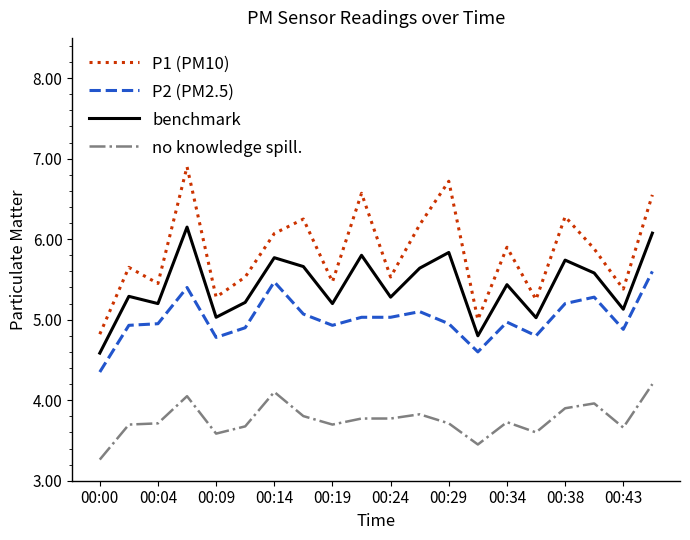

What is the greatest value displayed?

6.9